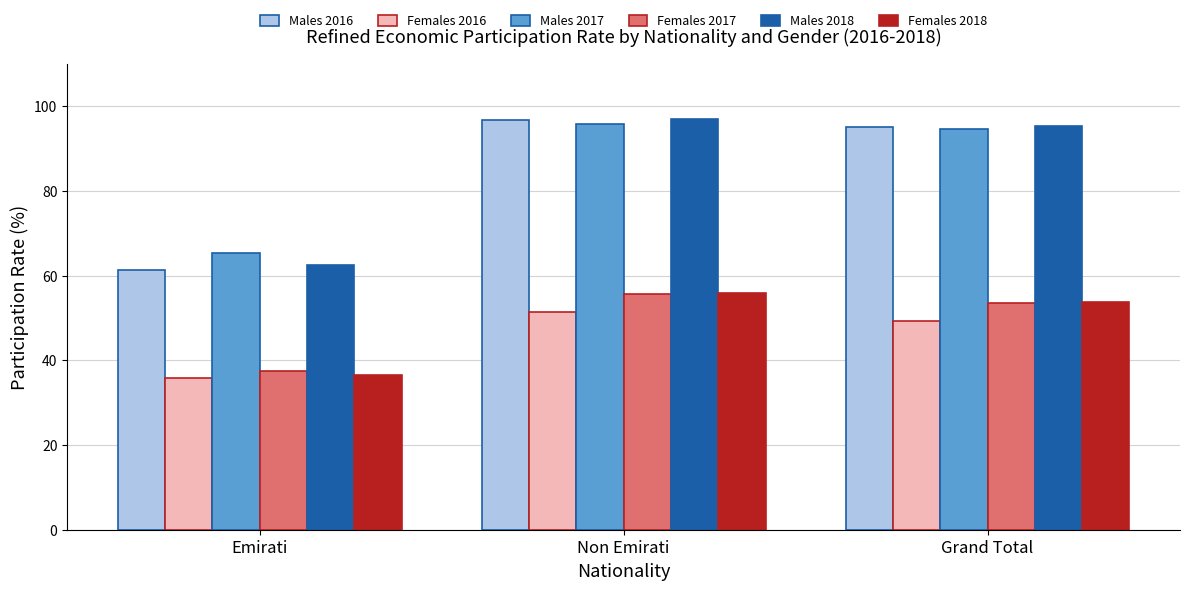

True or false: Males 2017 has a value of 94.6 at Grand Total.

True